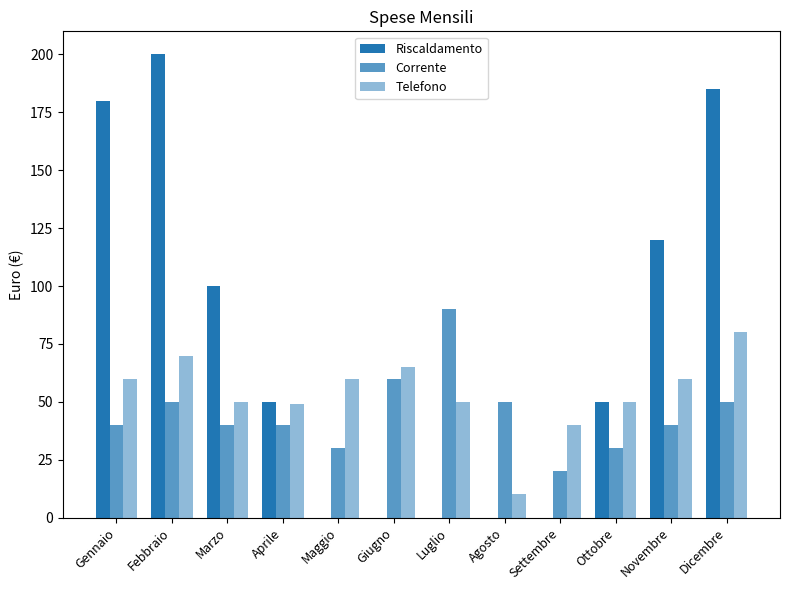

What is the difference between the maximum and minimum values in the Riscaldamento series?

200